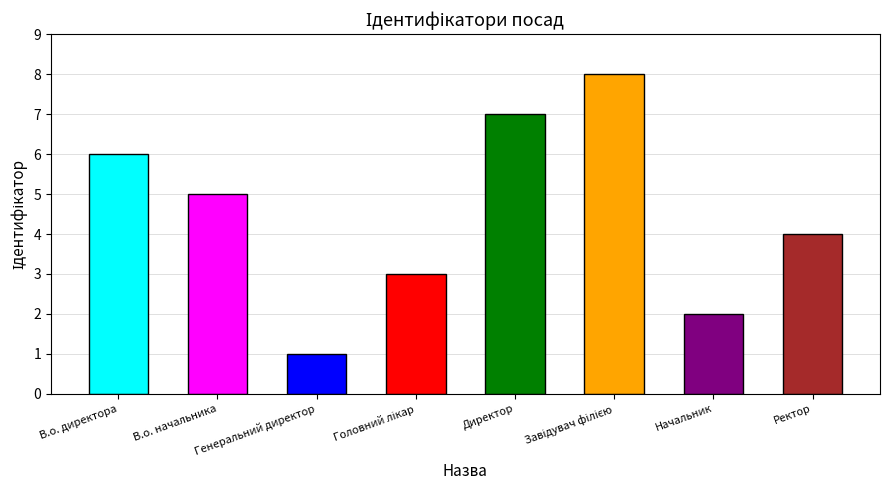

What position from the right is Головний лікар?

5